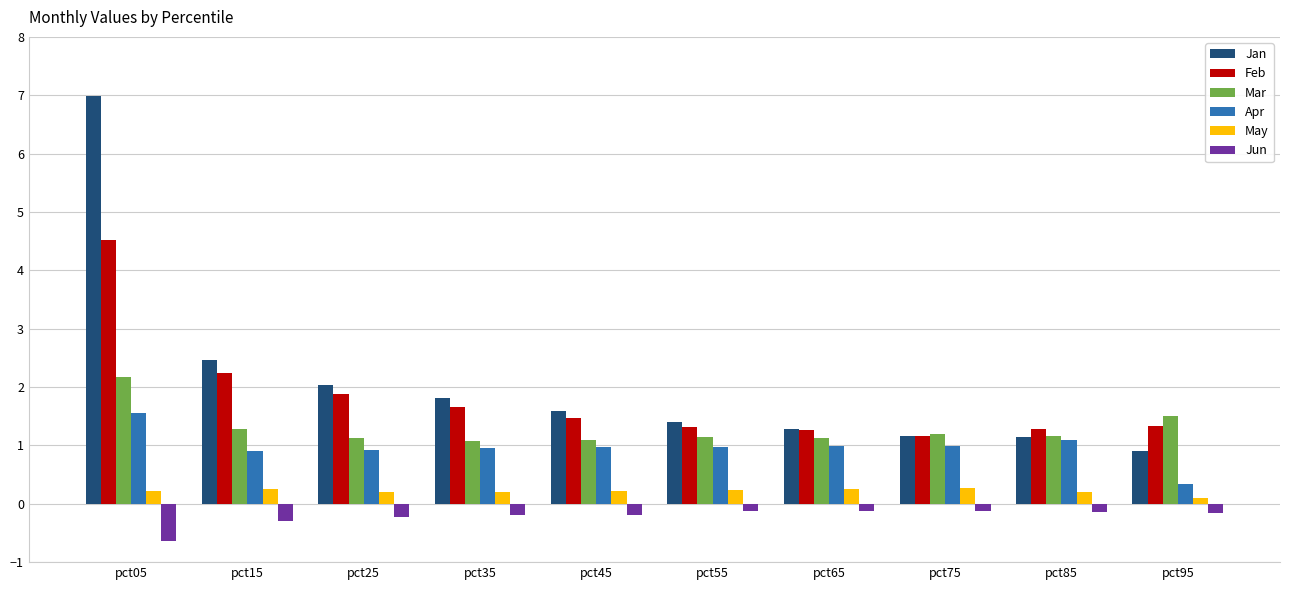

What is the value of the Apr bar at the 2nd from the left?

0.9